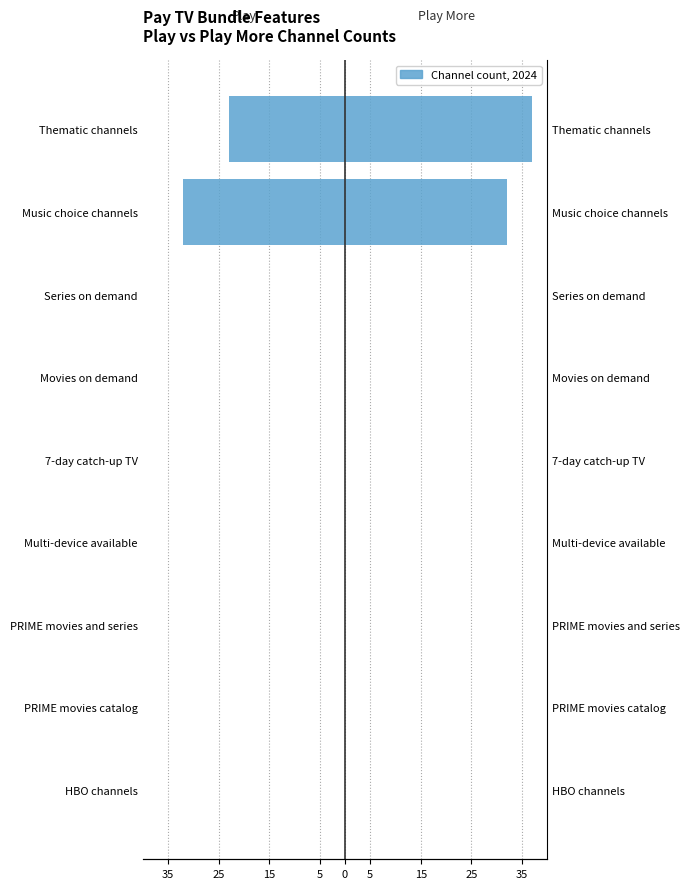

How many values in the Play series are below 0?

2